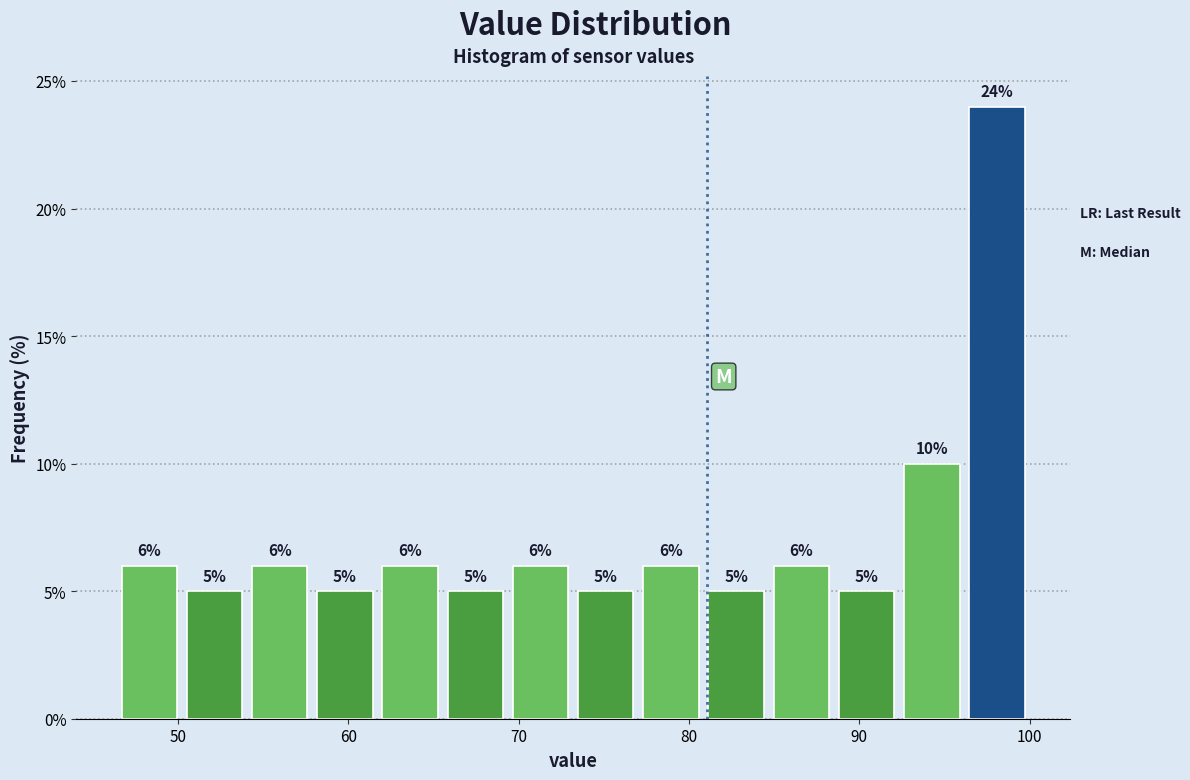

Around what value on the x-axis is the tallest bar? Give the approximate position of its centre, as read against the axis.

98